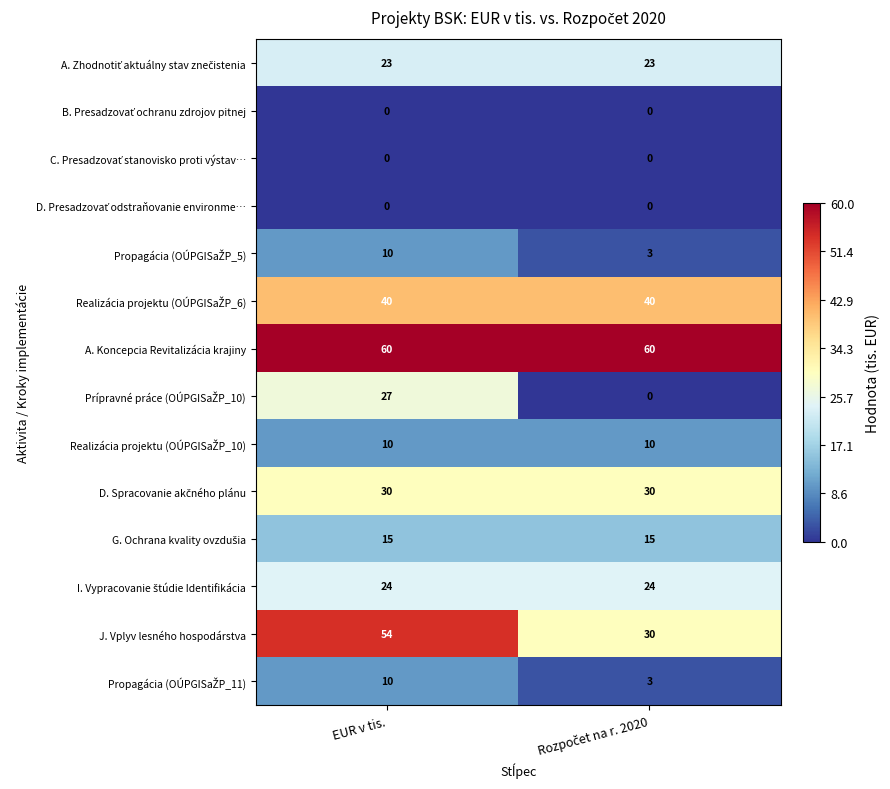

What is the difference between the highest and lowest values at EUR v tis.?

60